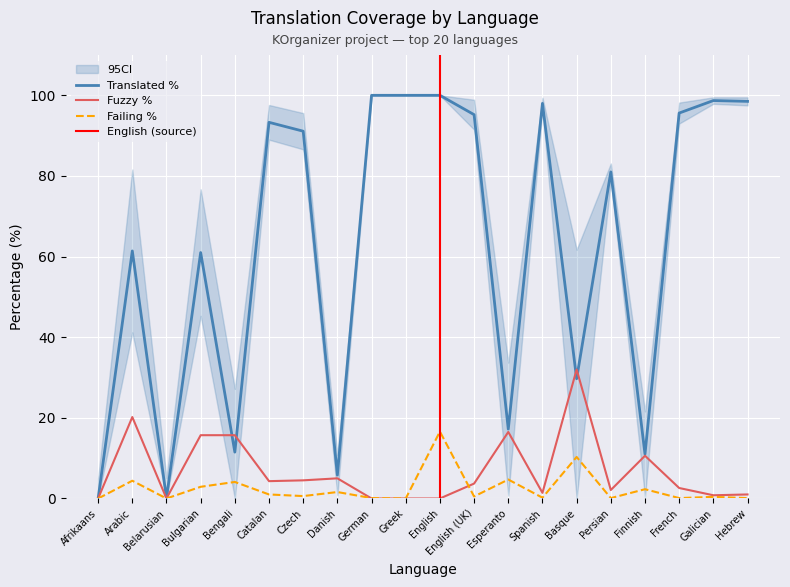

At Finnish, list the series in order from largest to smallest.

translated_percent, fuzzy_percent, failing_percent